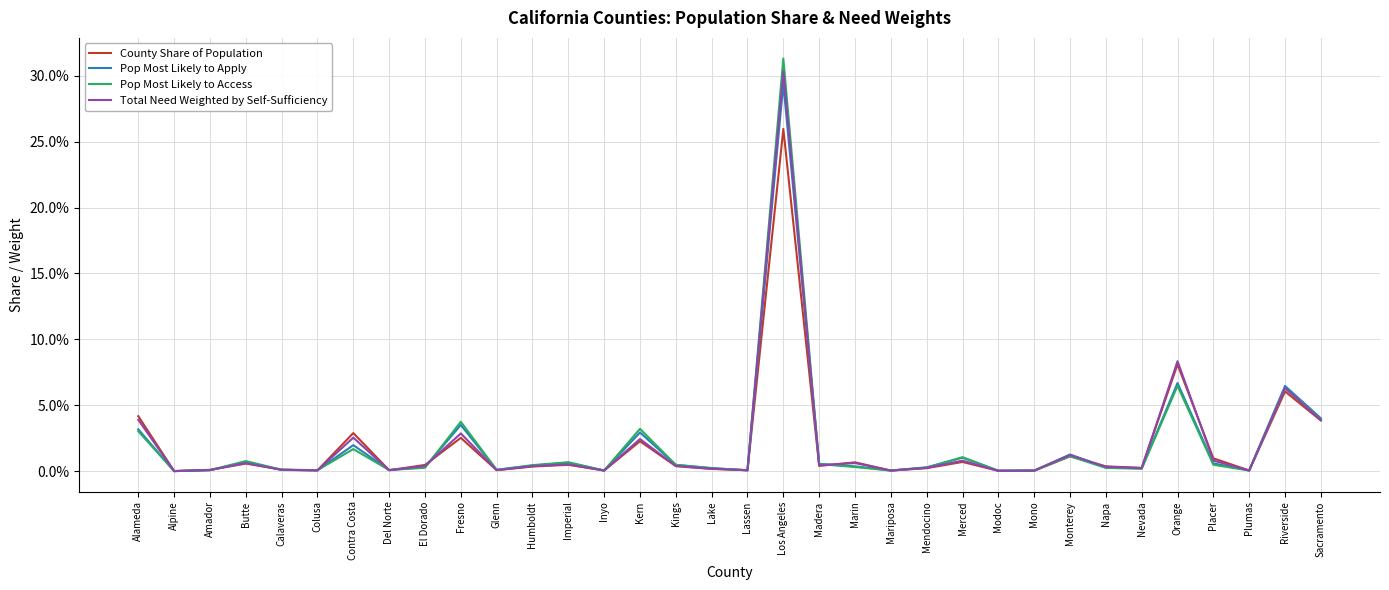

True or false: Pop Most Likely to Access has a value of 0.3 at Los Angeles.

True